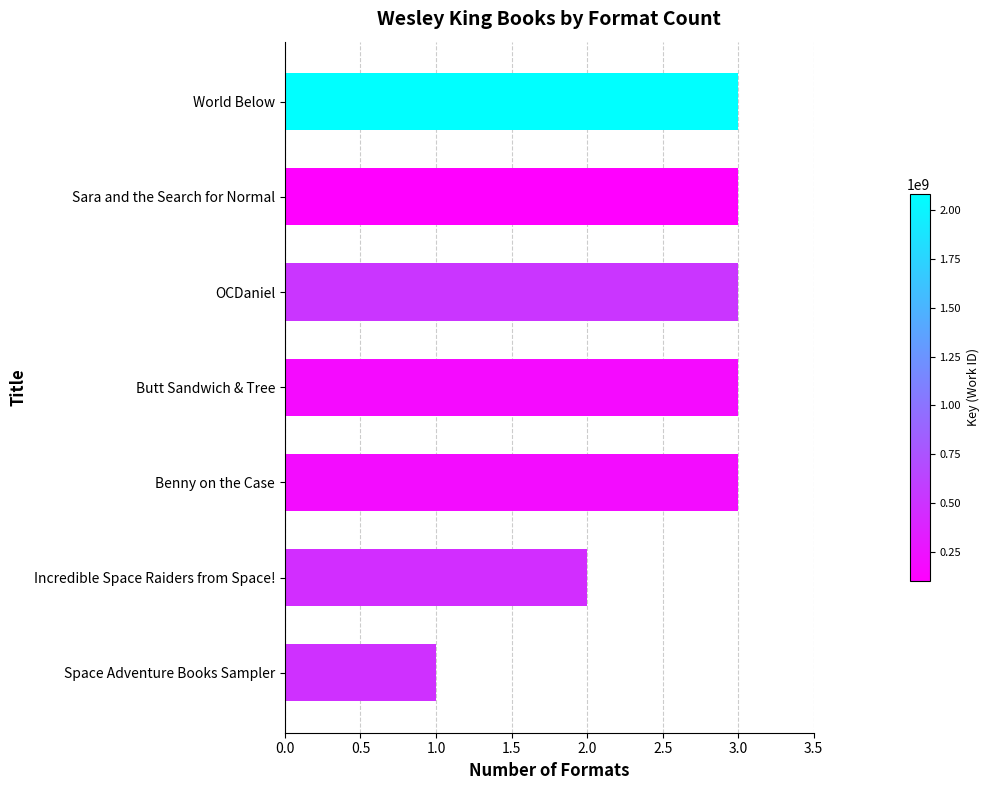

How many bars are there in total?

7